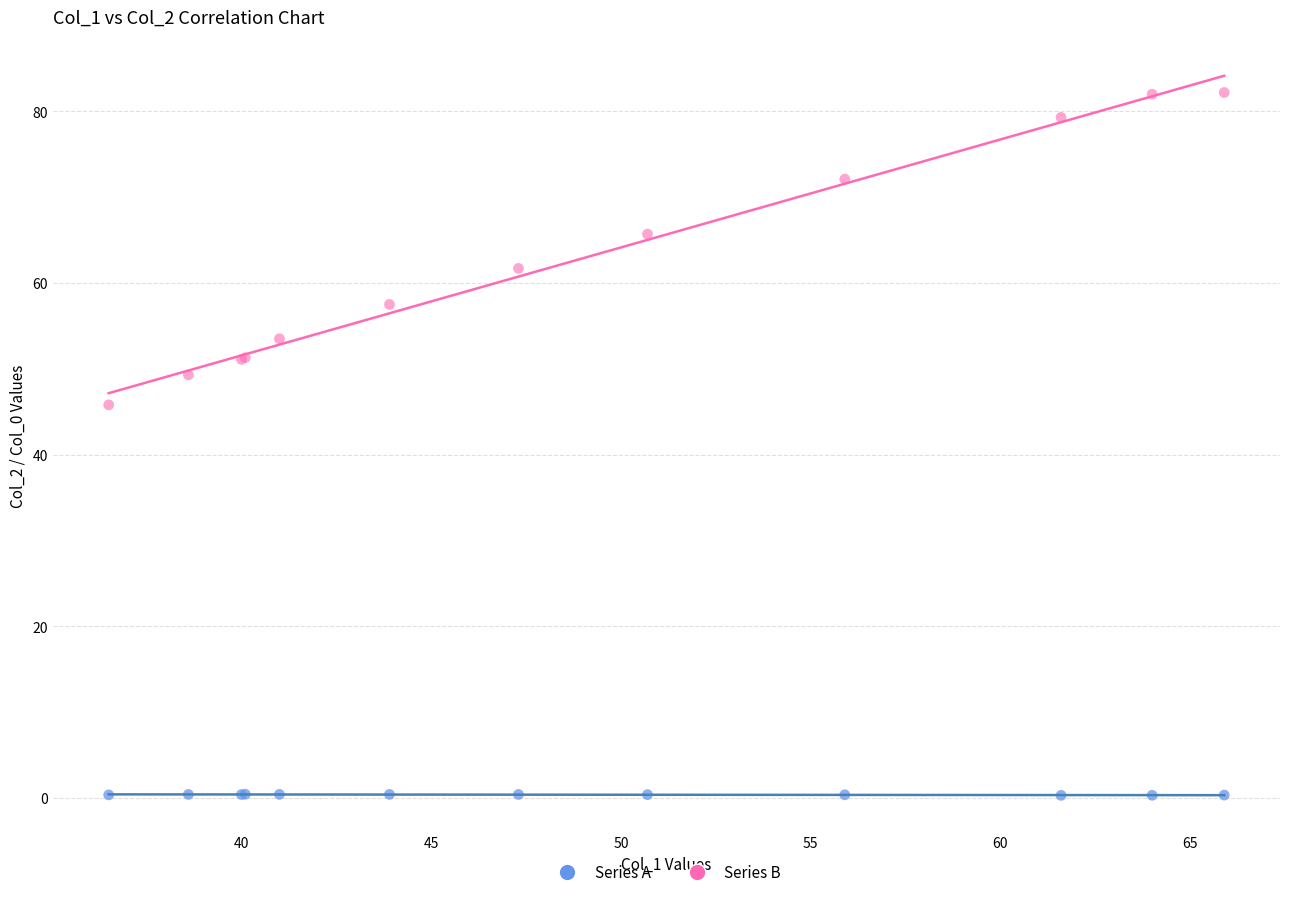

Across all series, what Y value is closest to 41?

45.8